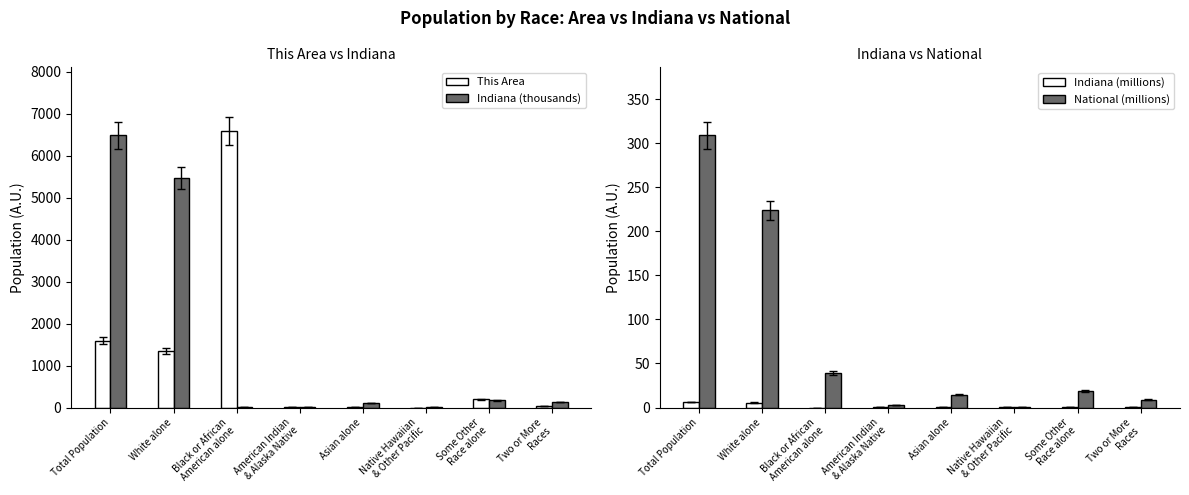

What is the difference between the maximum and minimum values in the This Area series?

6591.0